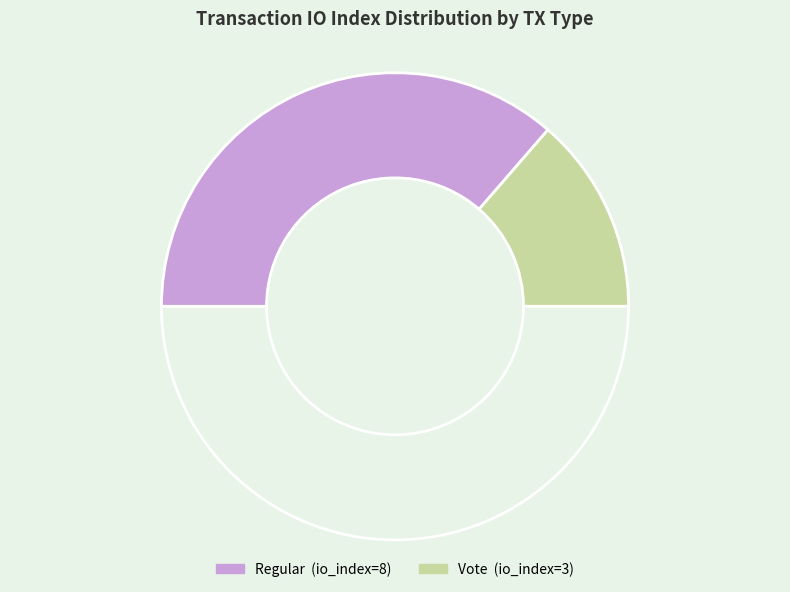

How many segments does this pie chart have?

3